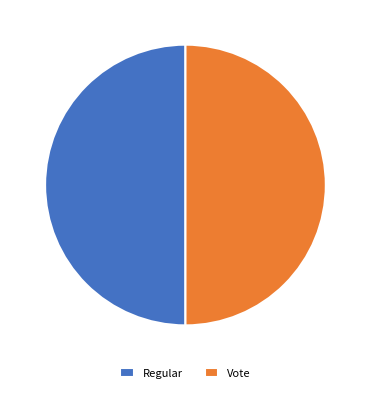

Combined, do Vote and Regular account for over 50%?

Yes